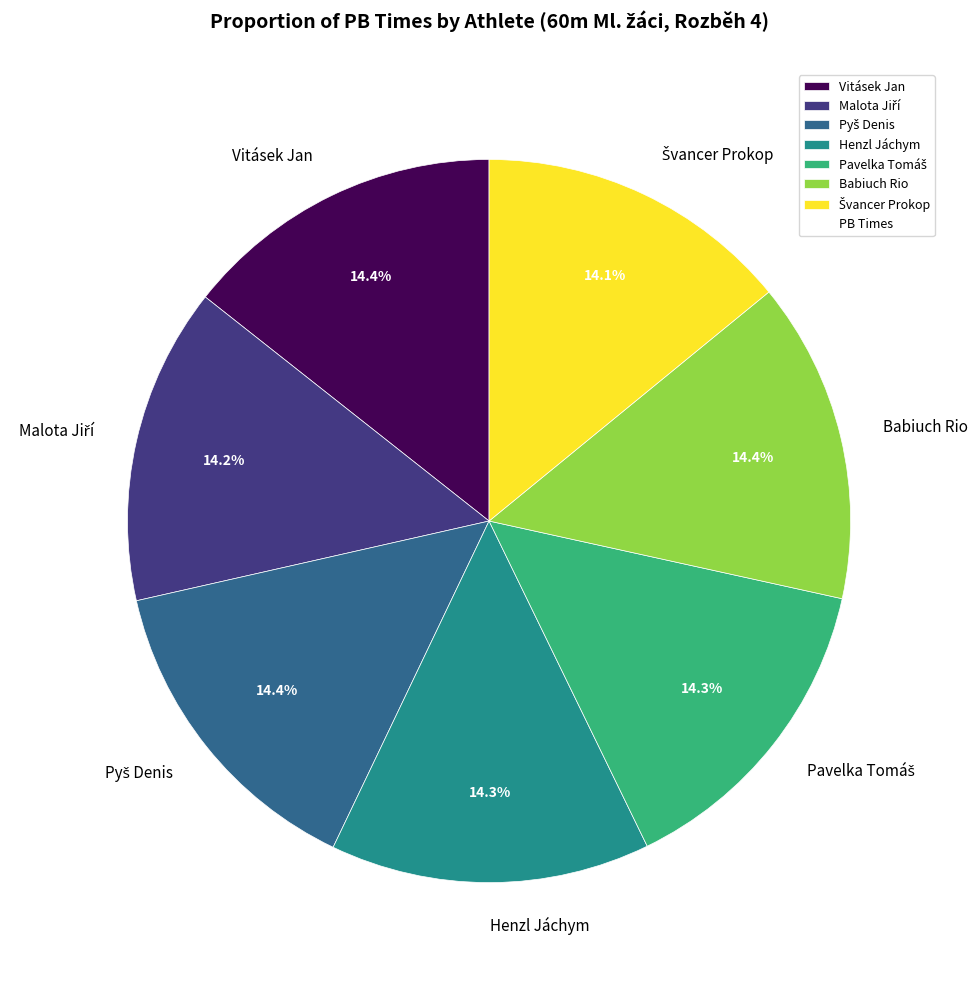

Is Babiuch Rio the majority of the pie?

No